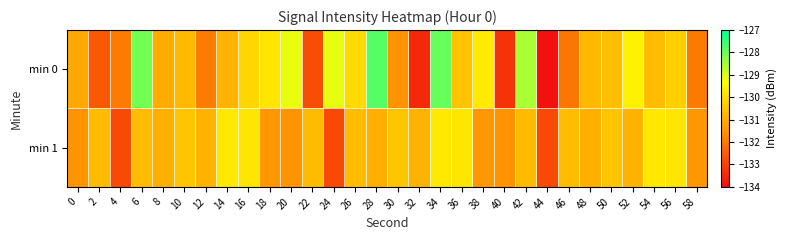

Reading left to right, list all the values displayed in this chart.

min 0: 0=-131.1	2=-132.6	4=-132.0	6=-128.0	8=-131.0	10=-130.7	12=-132.0	14=-130.9	16=-130.2	18=-129.9	20=-129.1	22=-132.8	24=-129.1	26=-130.1	28=-127.8	30=-131.5	32=-133.5	34=-127.9	36=-130.5	38=-129.8	40=-133.3	42=-128.5	44=-133.9	46=-132.0	48=-130.7	50=-130.6	52=-129.6	54=-130.7	56=-130.3	58=-132.0
min 1: 0=-131.5	2=-130.7	4=-132.9	6=-130.7	8=-130.9	10=-130.5	12=-130.9	14=-129.8	16=-129.8	18=-131.4	20=-131.5	22=-130.7	24=-132.9	26=-130.7	28=-130.9	30=-130.5	32=-130.9	34=-129.8	36=-129.8	38=-131.4	40=-131.5	42=-130.7	44=-132.9	46=-130.7	48=-130.9	50=-130.5	52=-130.9	54=-129.8	56=-129.8	58=-131.4